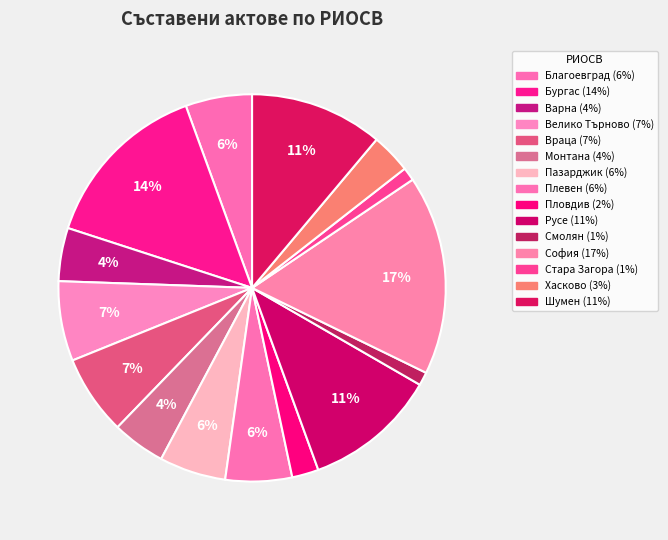

Does Шумен represent more than half of the total?

No